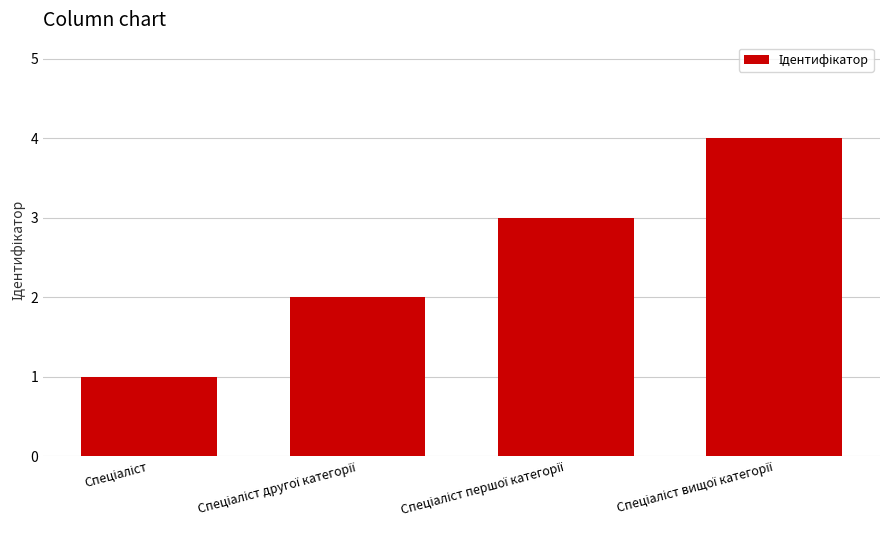

What is the sum of all values?

10